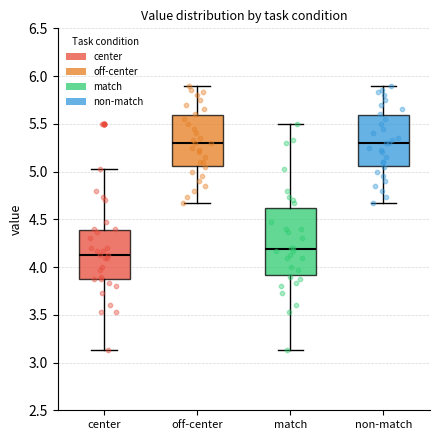

Reading left to right, transcribe this box plot: for each box, give where its median line is, the range the box spans, and where its two whiskers end, as read against the y-axis. The values are not printed on the chart, so give them approximately, as read against the axis.

center: median 4.15, box 3.85 to 4.40, whiskers 3.15 to 5.05
off-center: median 5.30, box 5.05 to 5.60, whiskers 4.65 to 5.90
match: median 4.20, box 3.90 to 4.60, whiskers 3.15 to 5.50
non-match: median 5.30, box 5.05 to 5.60, whiskers 4.65 to 5.90